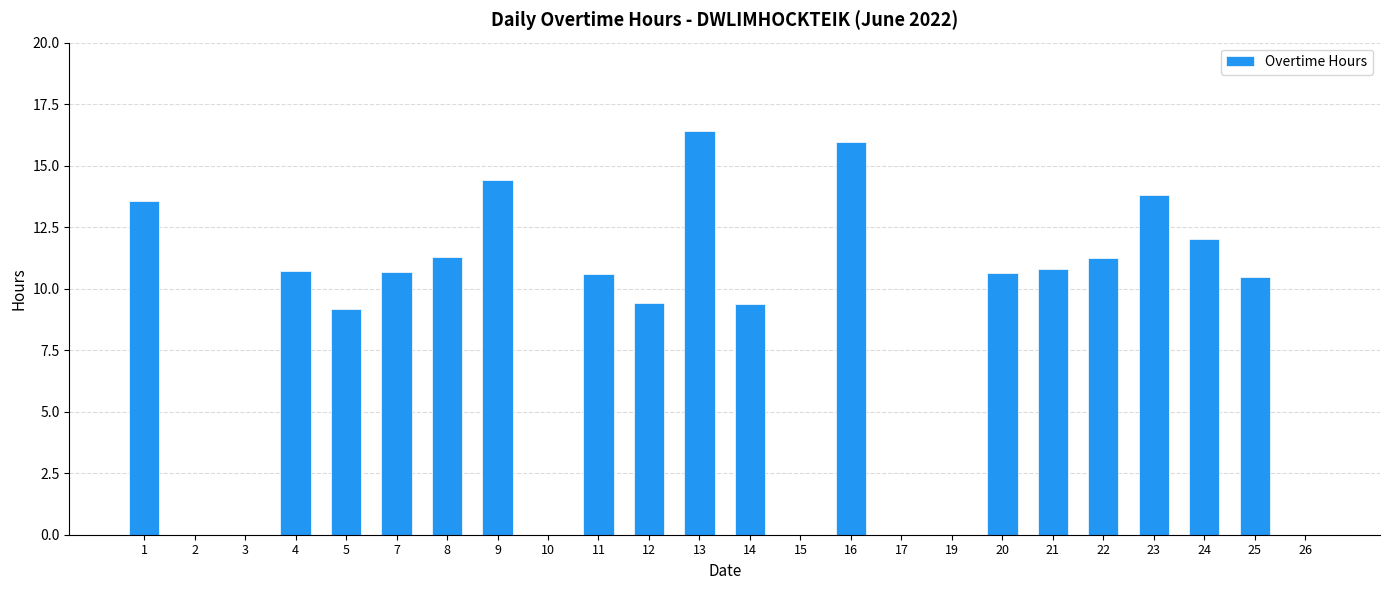

What is the sum of the values at 3 and 9?

14.4